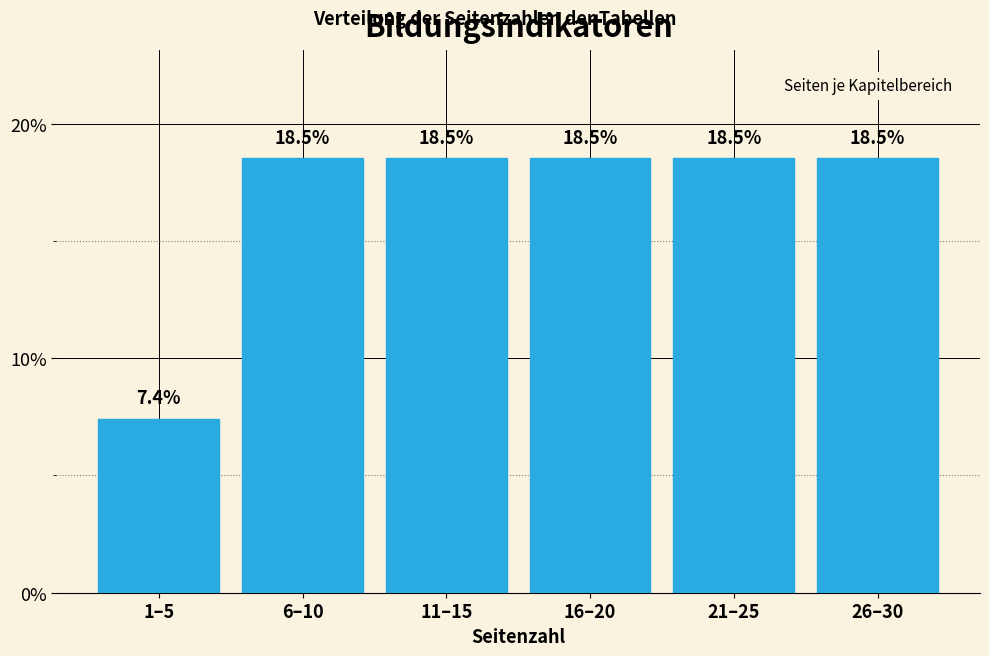

Reading left to right, what are all the values shown in this chart?

7.4	18.5	18.5	18.5	18.5	18.5